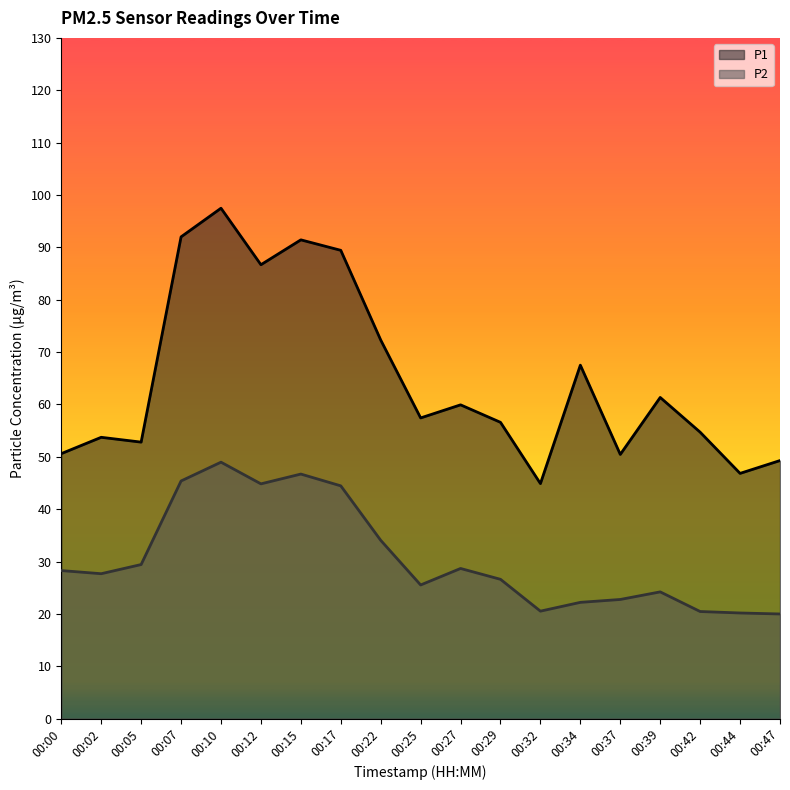

At which category does the chart reach its minimum across all series?

00:47